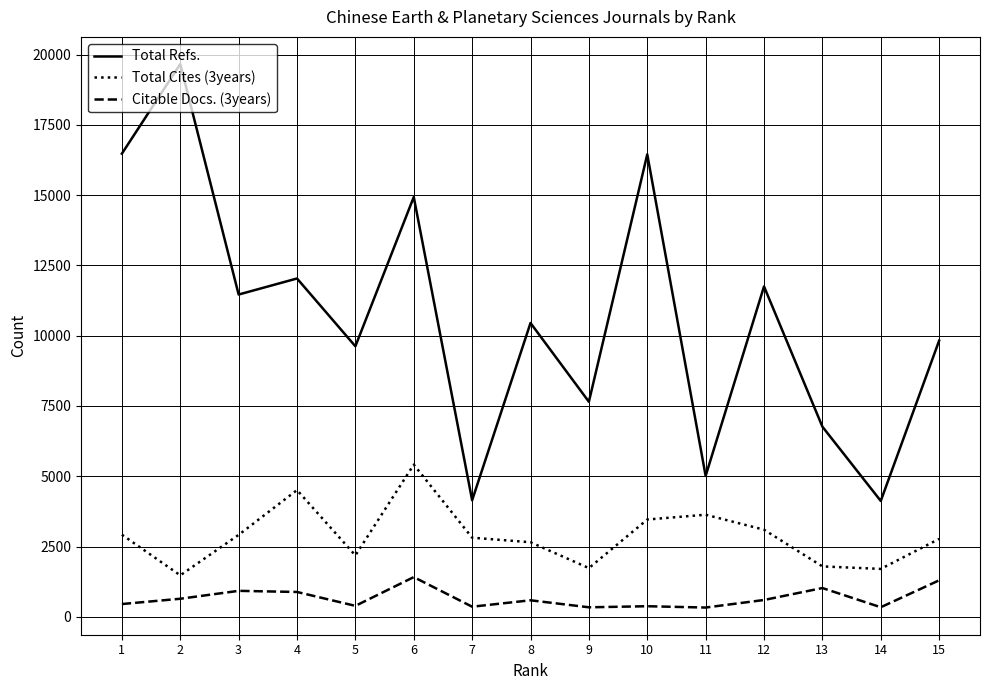

Is the value of Total Refs. at 11 greater than the value of Citable Docs. (3years) at 4?

Yes